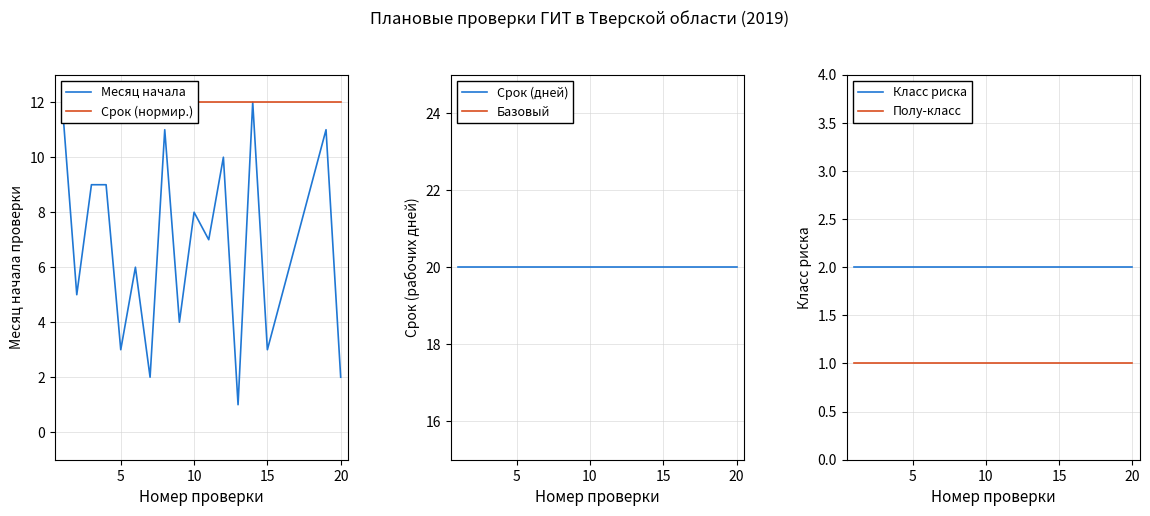

True or false: Полу-класс and Класс риска cross at least once.

False